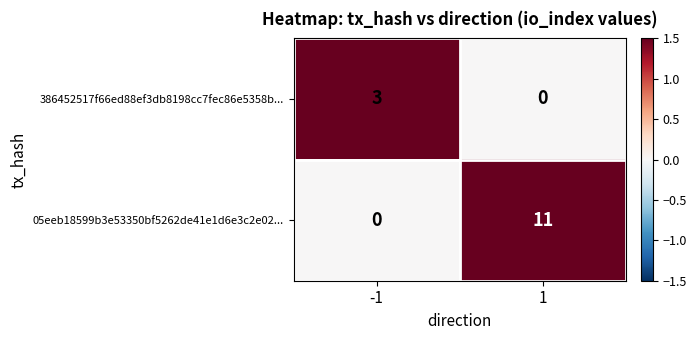

Reading right to left, transcribe all the data shown in this chart.

386452517f66ed88ef3db8198cc7fec86e5358b...: 0	3
05eeb18599b3e53350bf5262de41e1d6e3c2e02...: 11	0